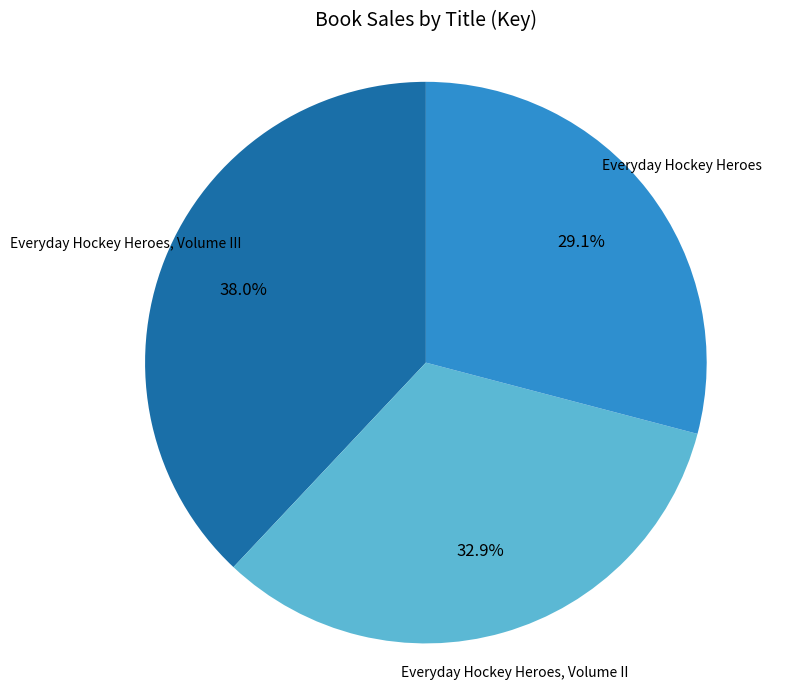

What is the ratio of the value at Everyday Hockey Heroes, Volume III to the value at Everyday Hockey Heroes, Volume II?

1.2